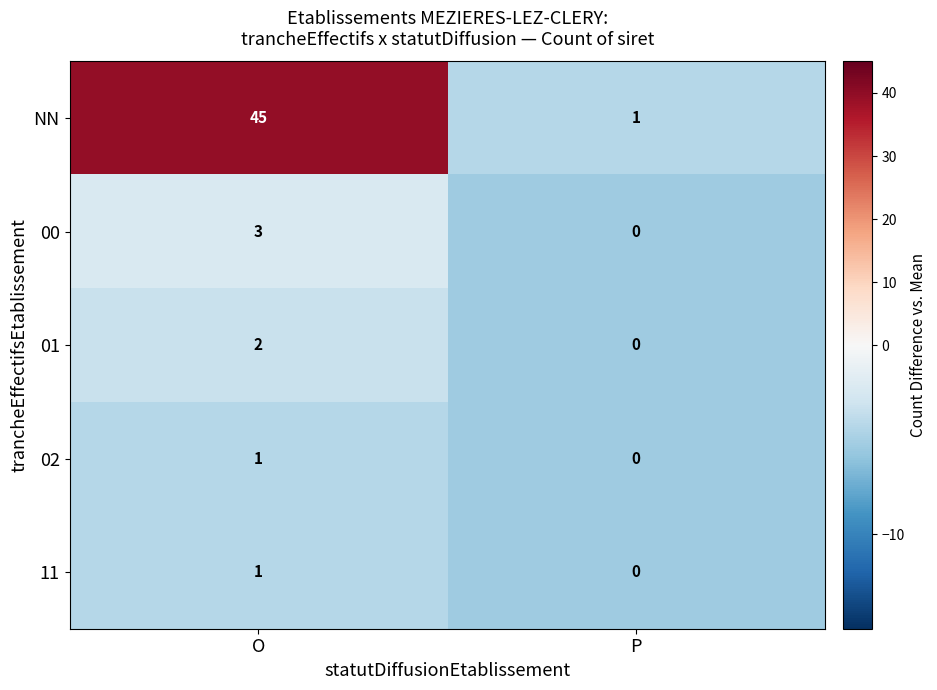

Which category has the lowest value across all series?

P